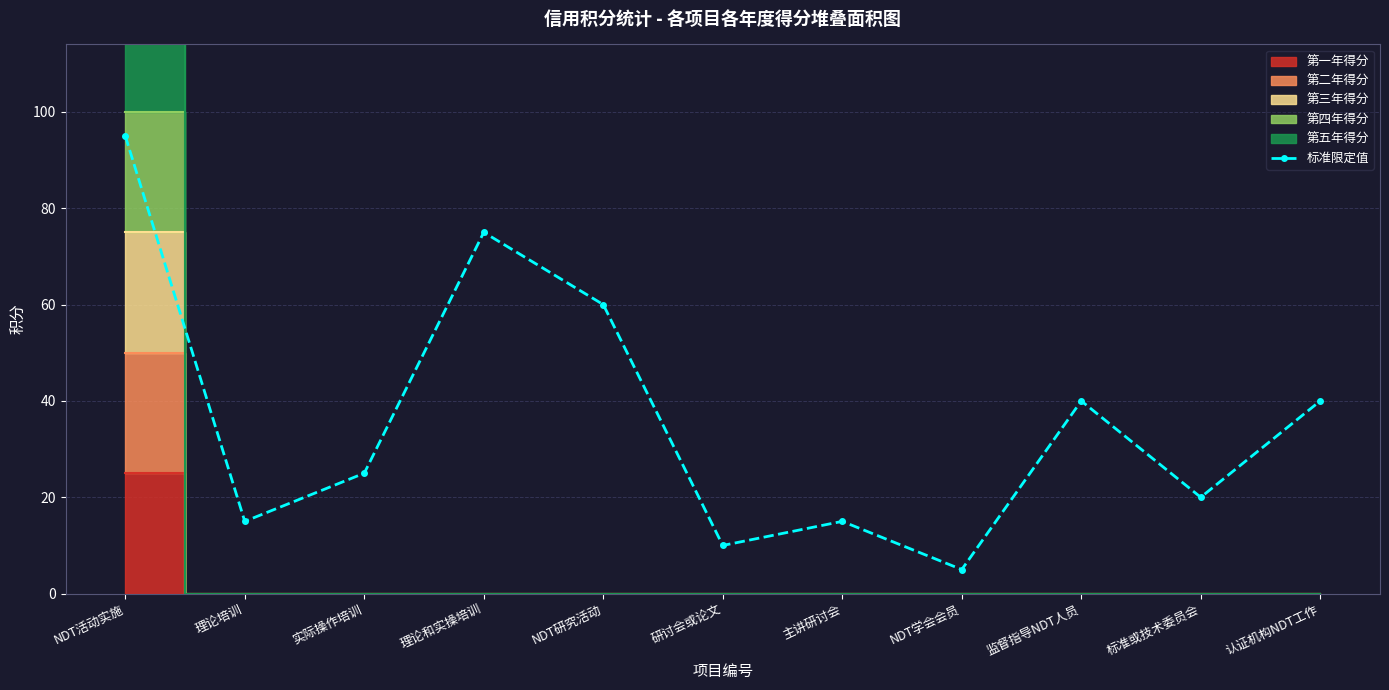

What is the sum of all values?

400